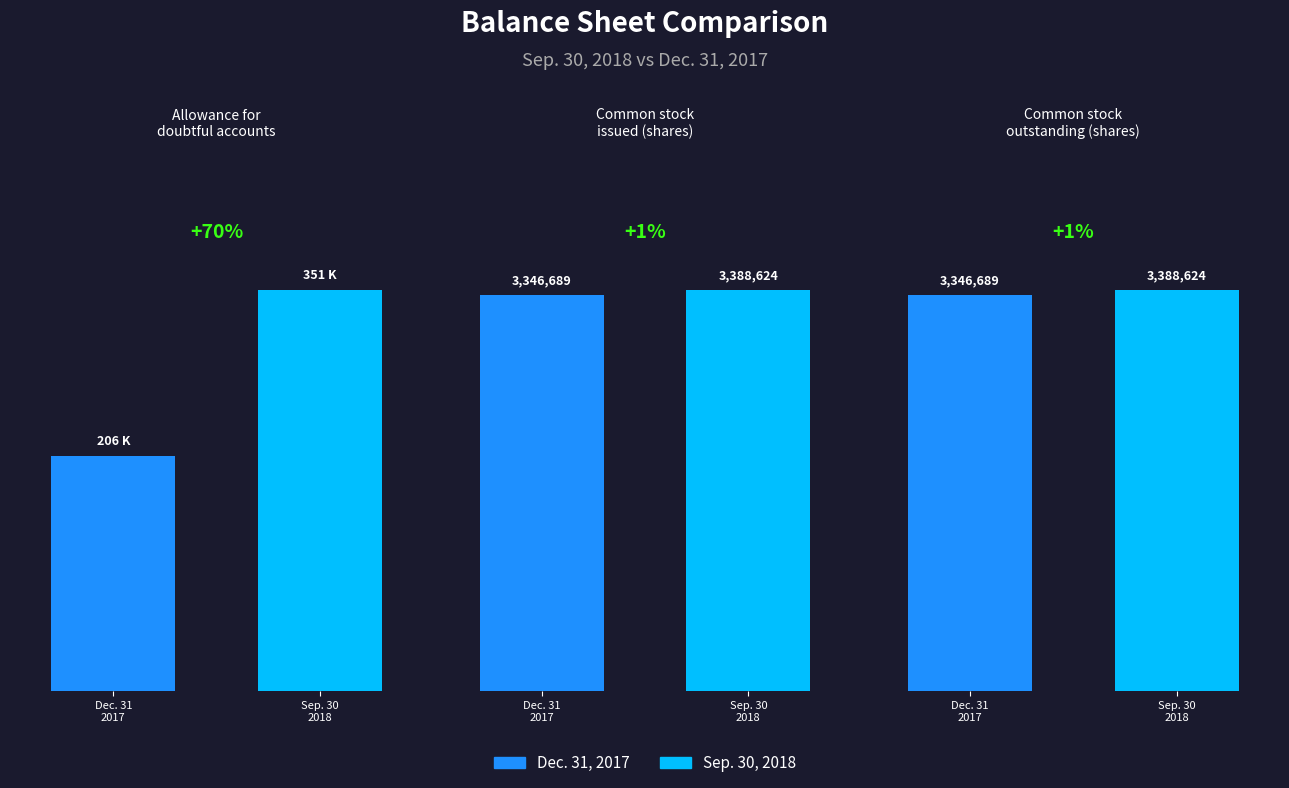

What is the difference between the values at Sep. 30
2018 and Dec. 31
2017?

41935